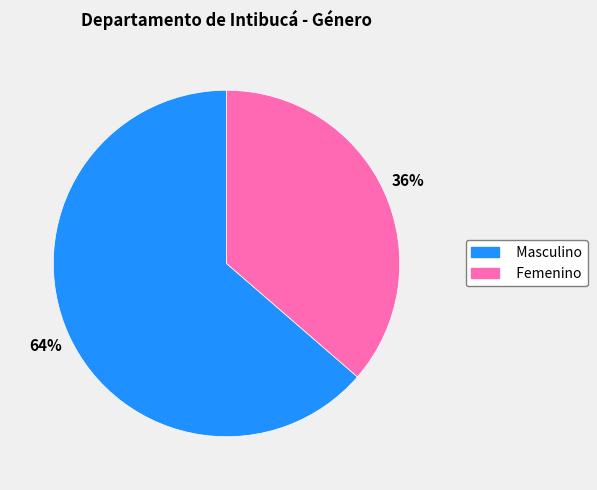

To the nearest percent, what is the average slice percentage?

50%